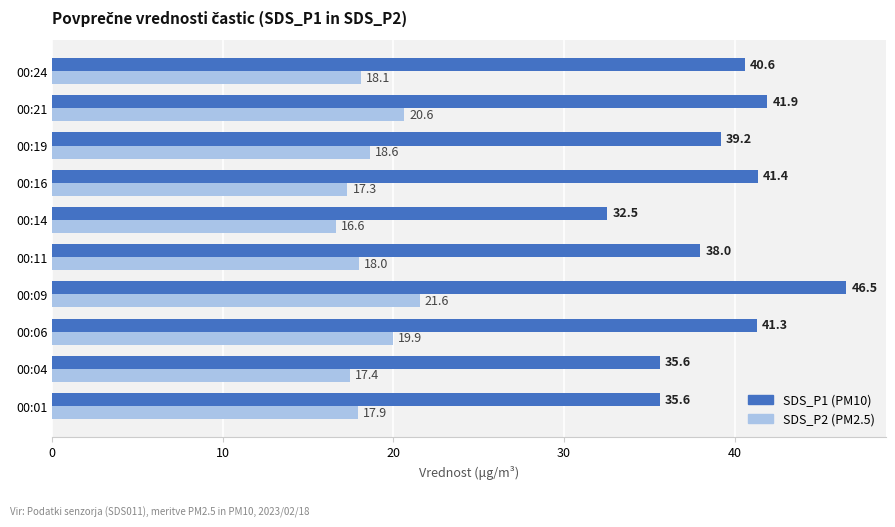

At which category does the chart reach its minimum across all series?

00:14